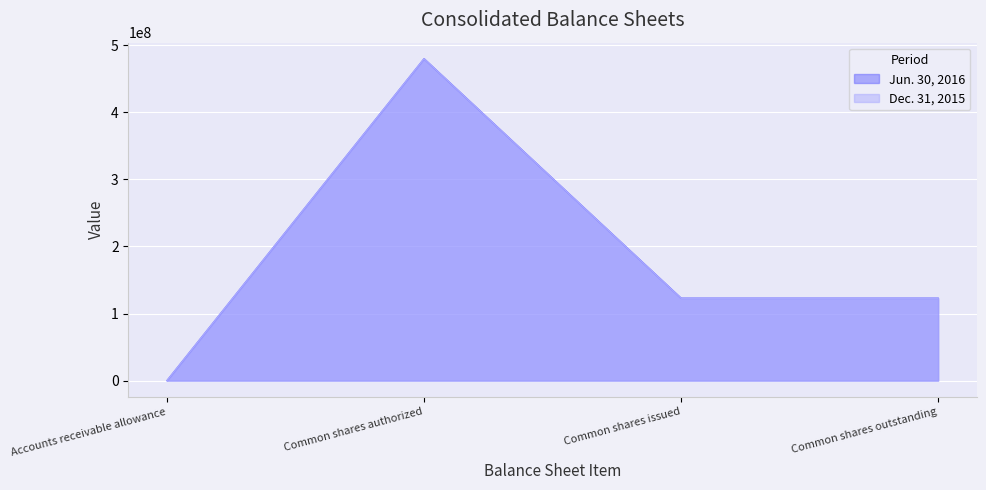

What is the difference between the maximum and minimum values in the Dec. 31, 2015 series?

479999958